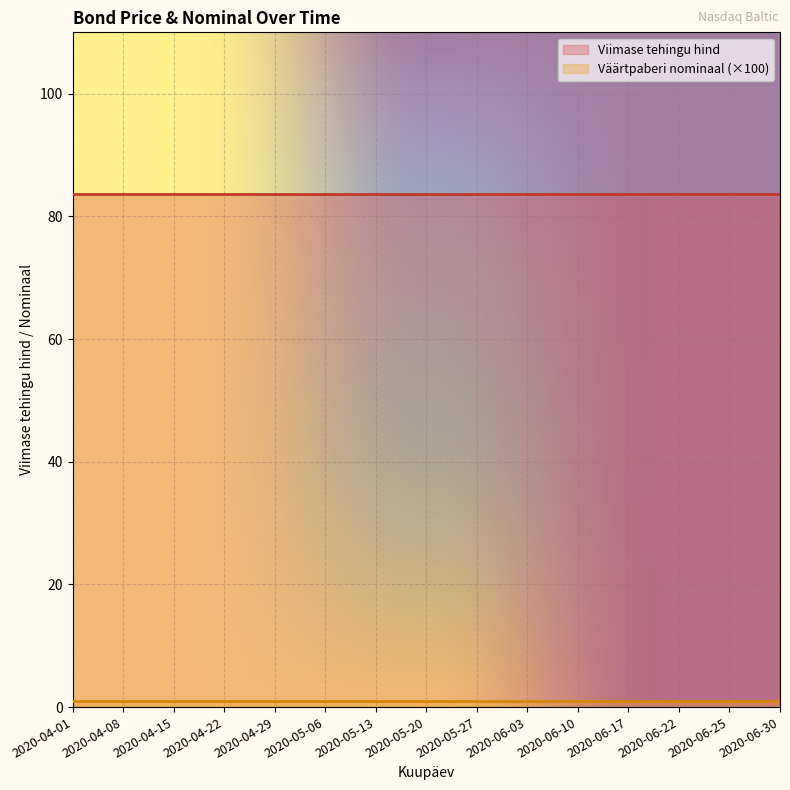

Rank the categories by Viimase tehingu hind value from lowest to highest.

2020-04-01, 2020-04-08, 2020-04-15, 2020-04-22, 2020-04-29, 2020-05-06, 2020-05-13, 2020-05-20, 2020-05-27, 2020-06-03, 2020-06-10, 2020-06-17, 2020-06-22, 2020-06-25, 2020-06-30